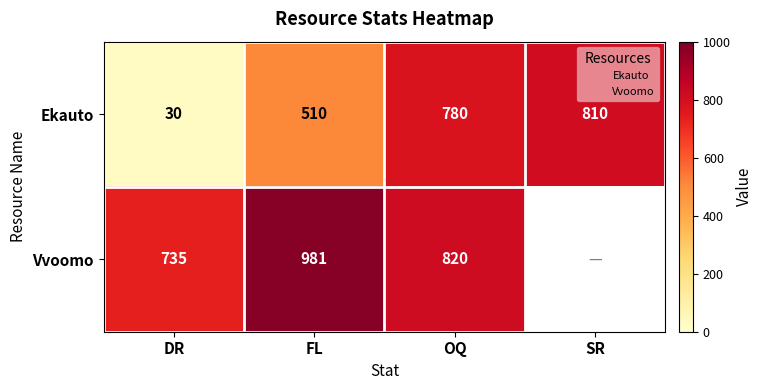

True or false: Ekauto has a value of 247.1 at SR.

False